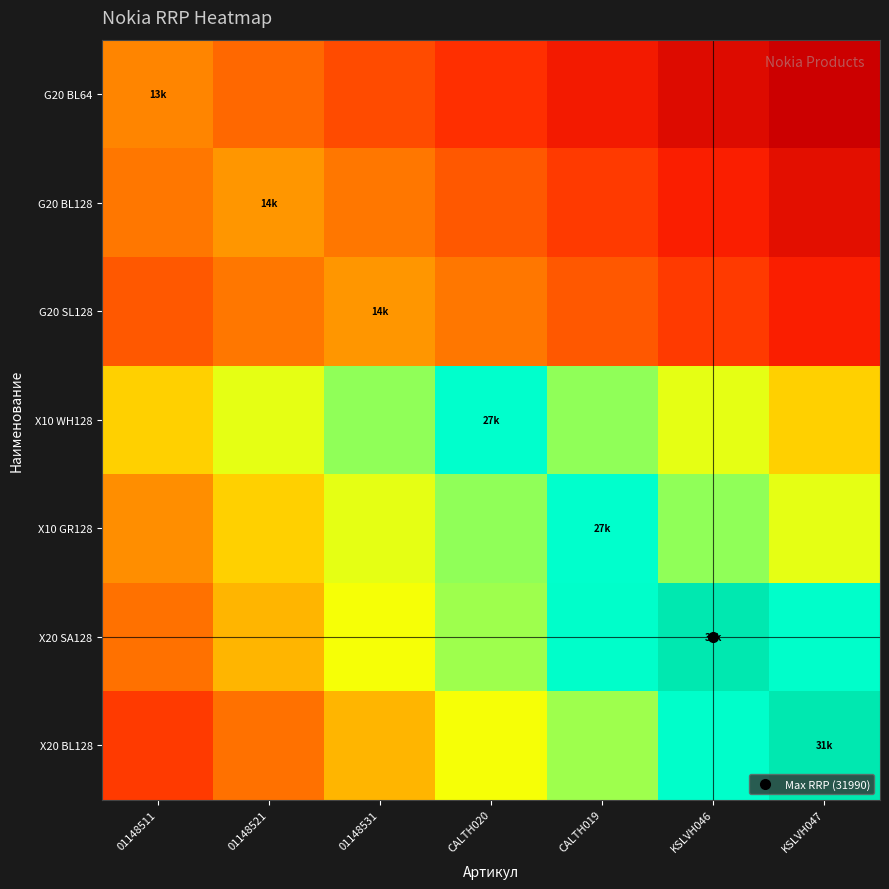

Between KSLVH046 and KSLVH047, which series saw the biggest shift?

X20 SA128